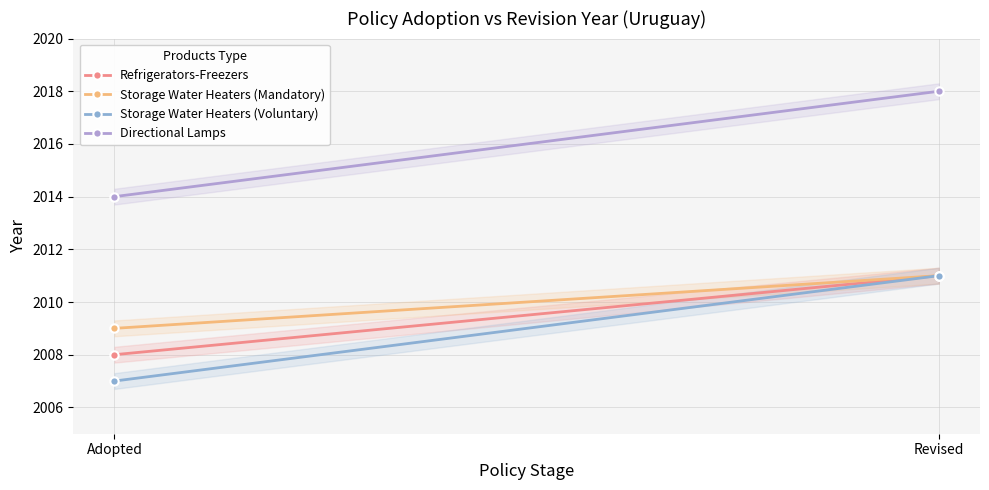

Is this an area chart (filled region under the line)?

No